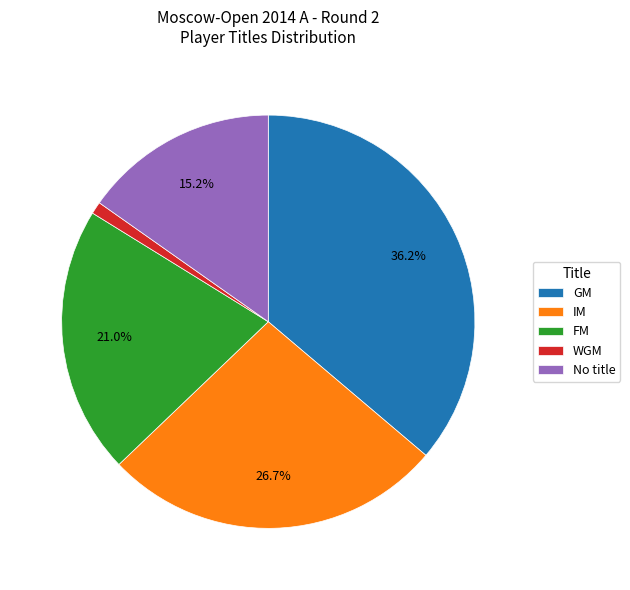

Which slice is the largest?

GM